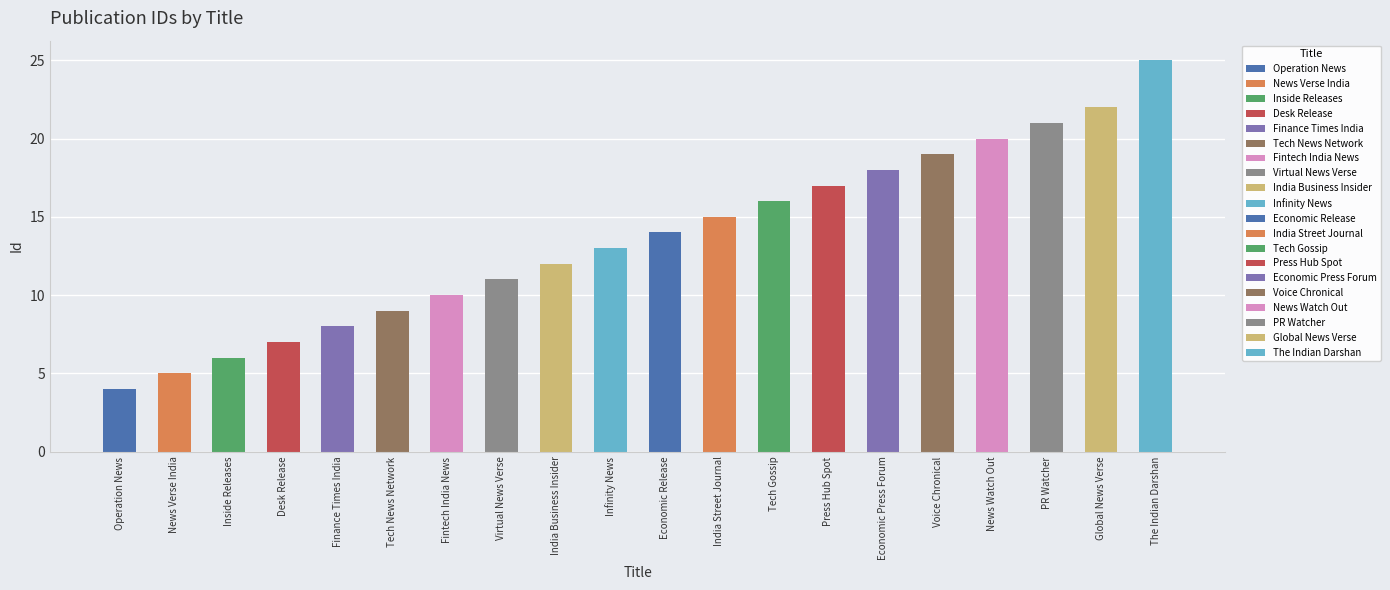

Rank the categories by value from lowest to highest.

Operation News, News Verse India, Inside Releases, Desk Release, Finance Times India, Tech News Network, Fintech India News, Virtual News Verse, India Business Insider, Infinity News, Economic Release, India Street Journal, Tech Gossip, Press Hub Spot, Economic Press Forum, Voice Chronical, News Watch Out, PR Watcher, Global News Verse, The Indian Darshan